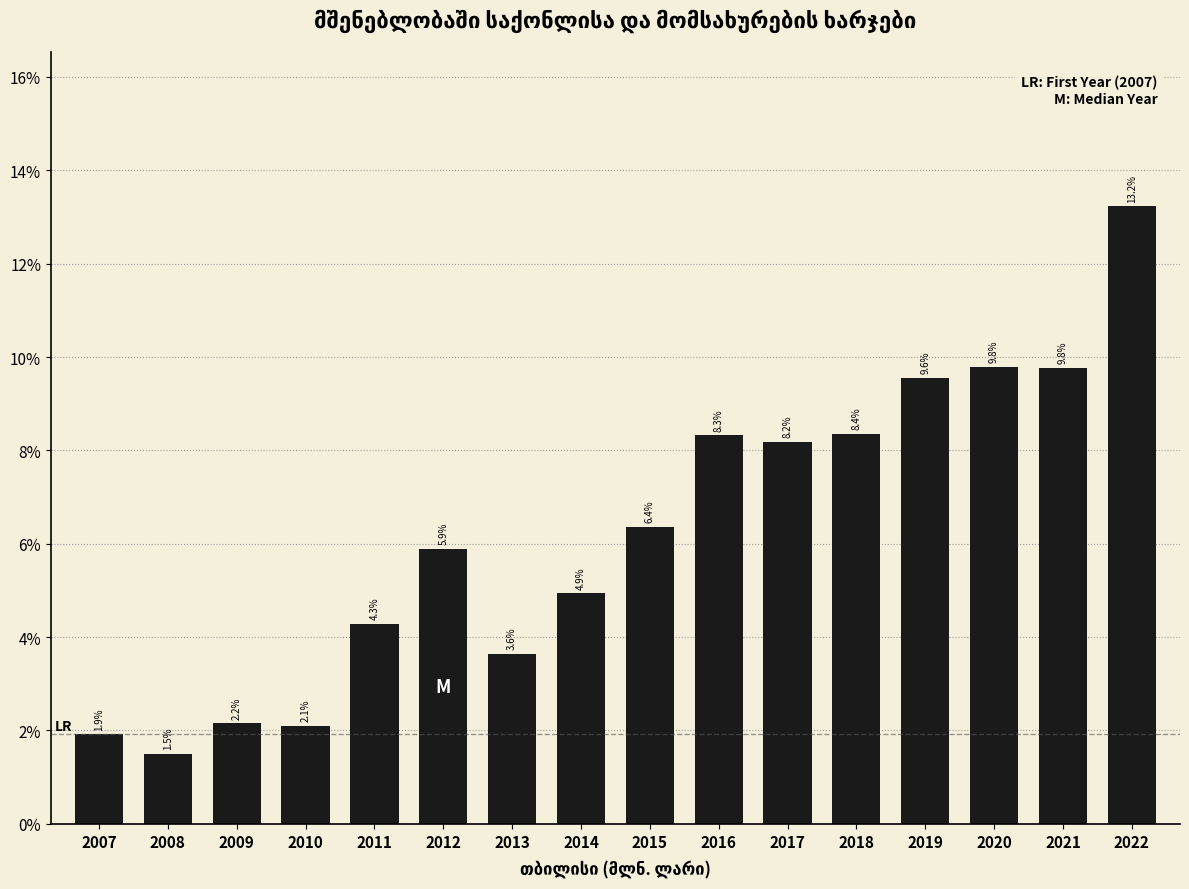

Does the chart contain any negative values?

No